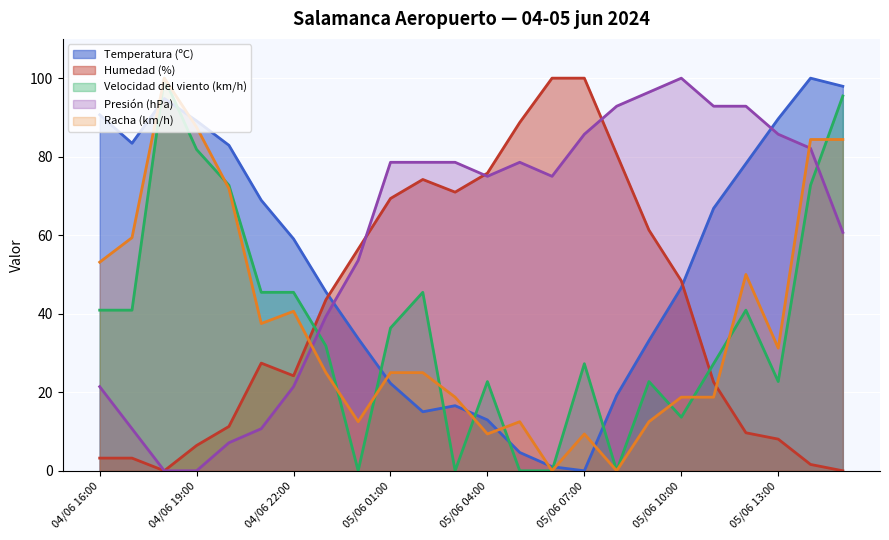

At which category does Temperatura (ºC) reach its first local peak?

04/06 18:00